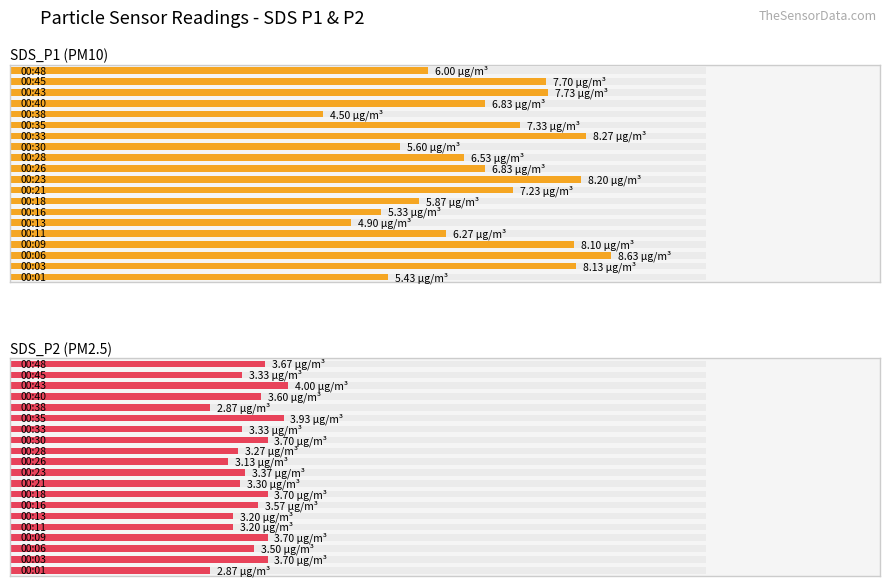

What is the approximate value of SDS_P1 (PM10) at 0?

5.4